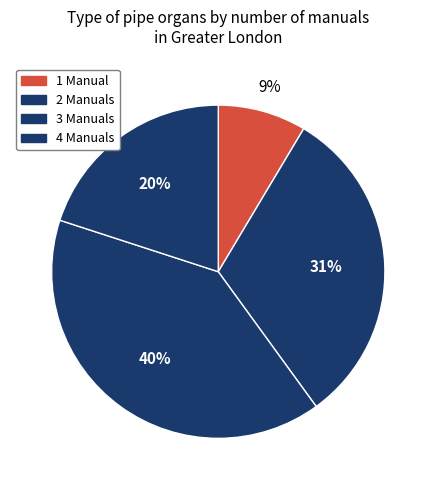

Approximately how many times larger is the value at 1 compared to 2?

0.3